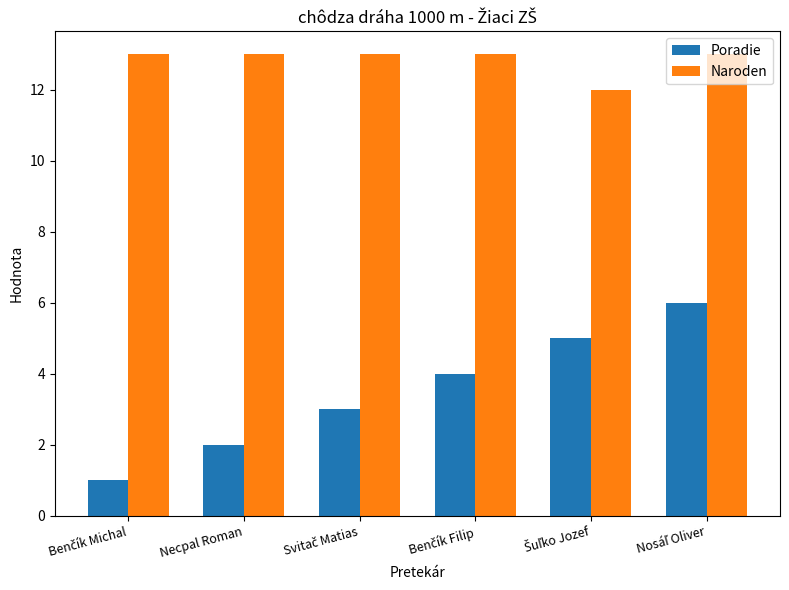

What is the value of the Naroden bar at the 5th from the left?

12